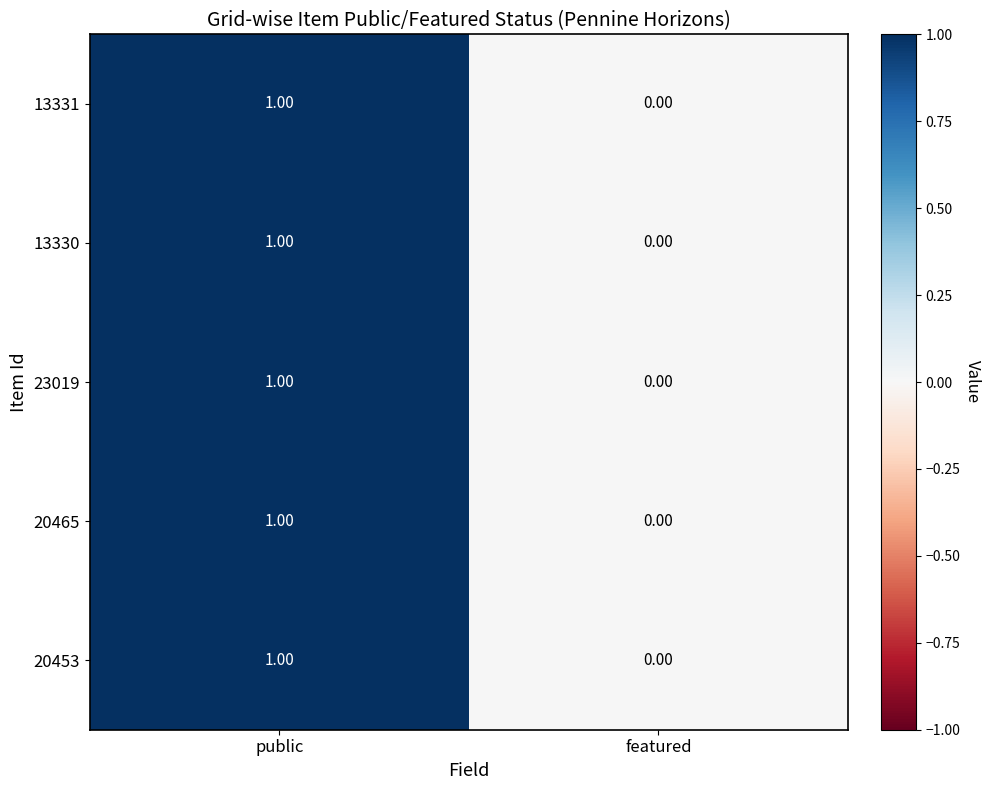

Which label corresponds to the smallest value in the chart?

featured